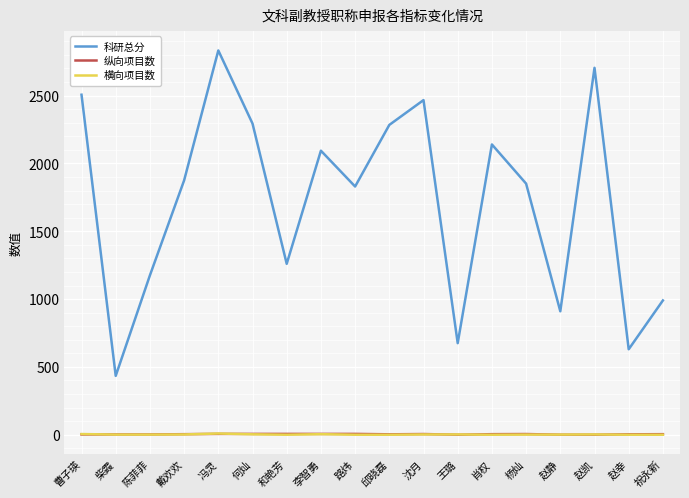

What is the difference between the maximum and second lowest values in the 纵向项目数 series?

6.0